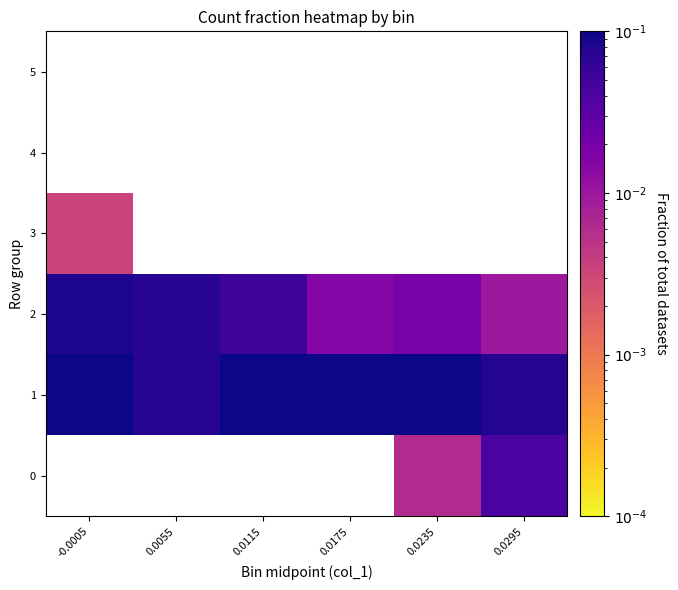

At which category does the chart reach its peak across all series?

0.0235